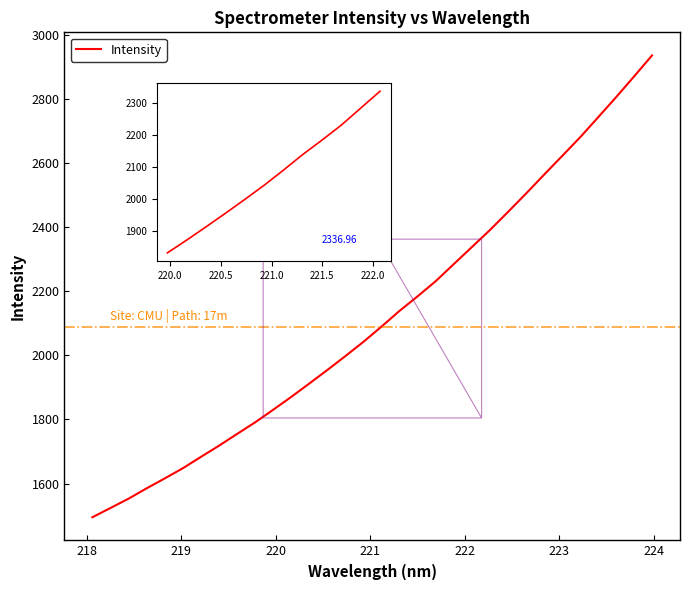

What is the difference between the second highest and minimum values?

1374.5